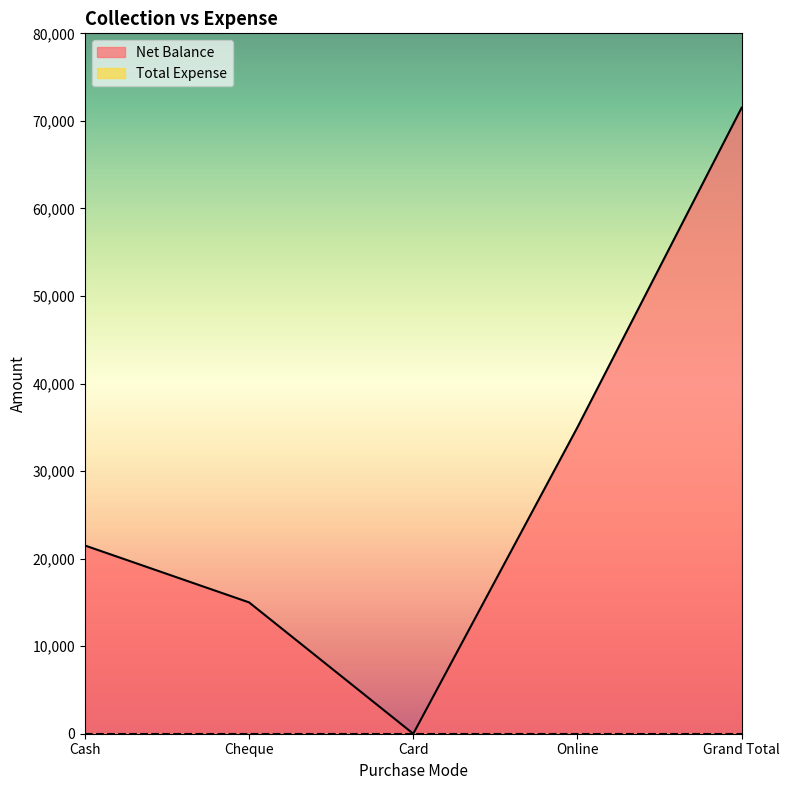

How many points are lower than both their immediate neighbors (excluding endpoints)?

1